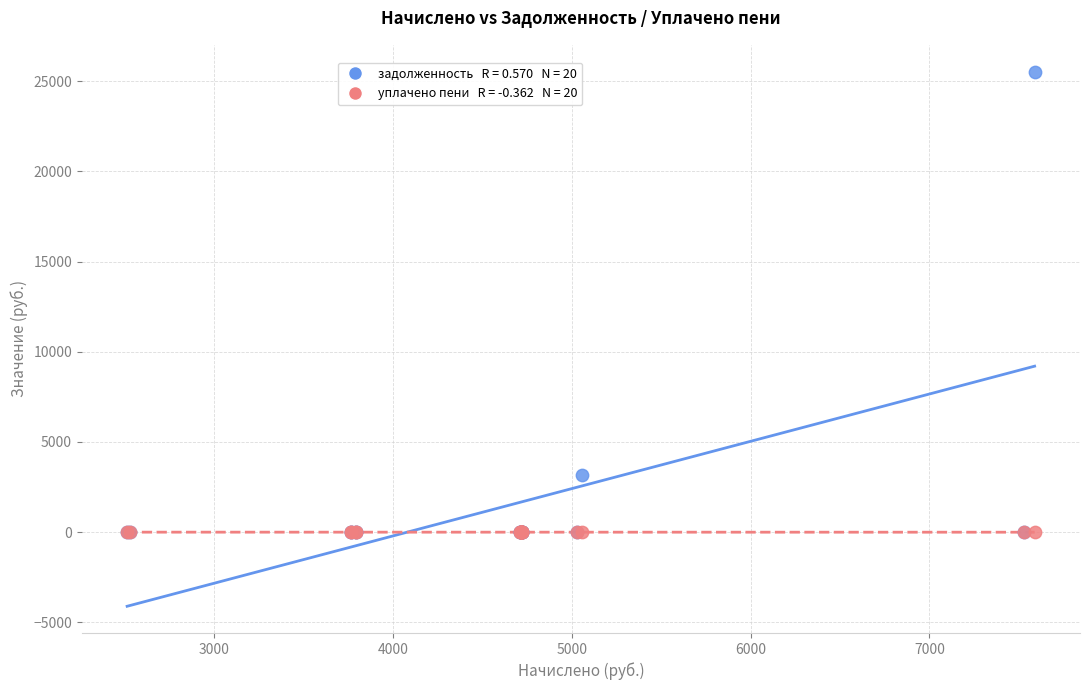

Across all series, what Y value is closest to 12766?

3161.6